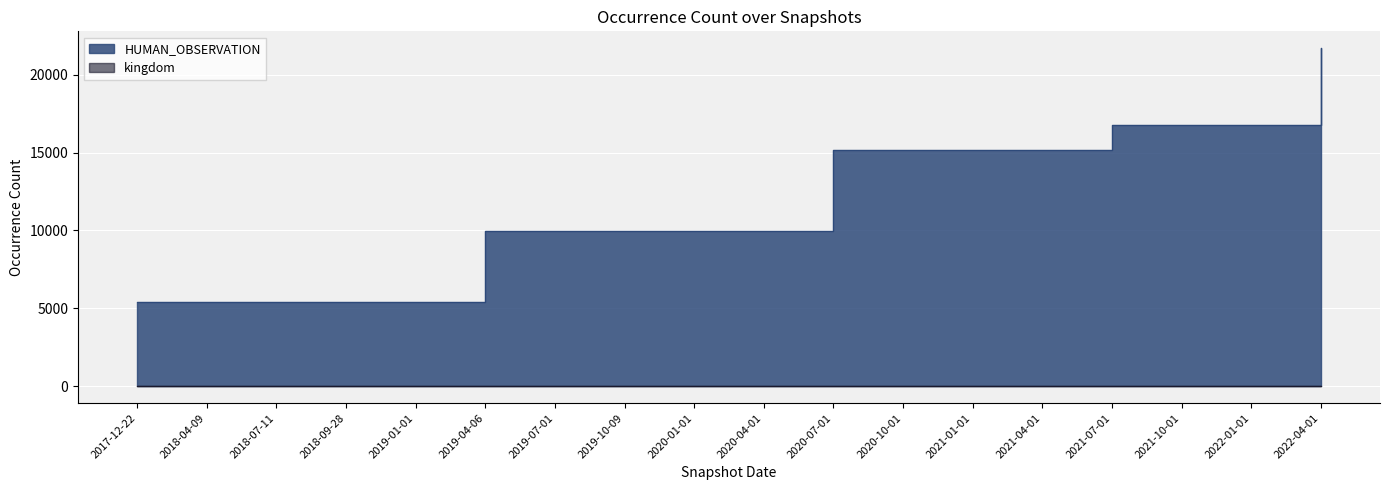

At which label is the value closest to 13568?

2020-07-01